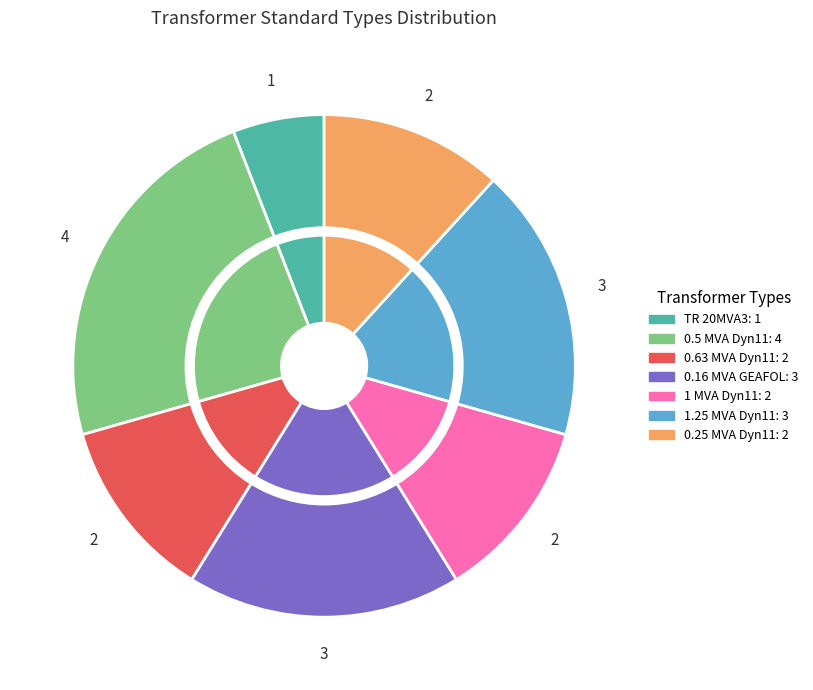

Is there a majority slice in this chart?

No